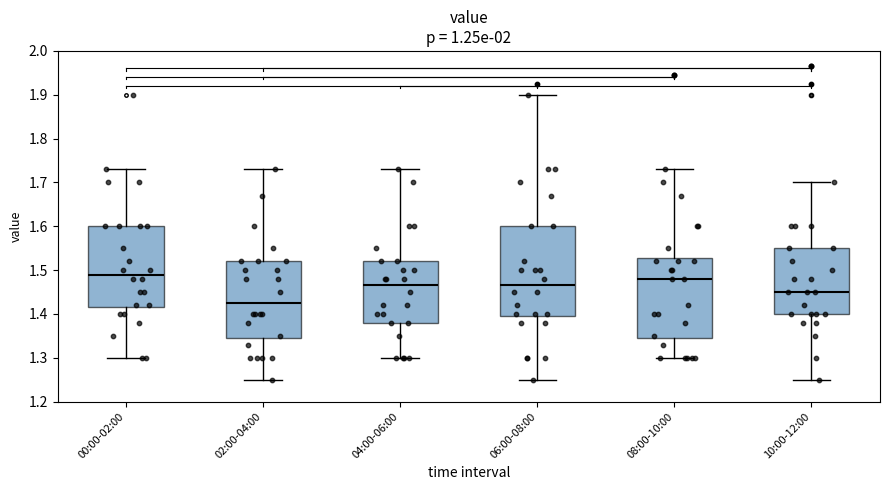

Where does the lower whisker of the box for 02:00-04:00 end on the y-axis? The values are not printed on the chart, so give them approximately, as read against the axis.

1.25